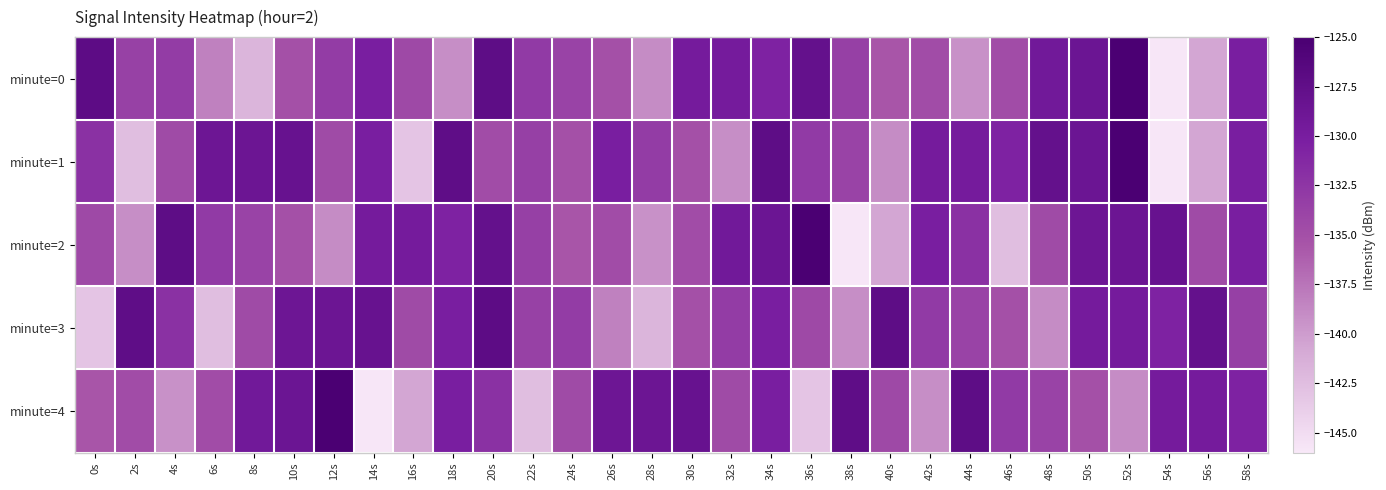

How many categories are shown in the chart?

30